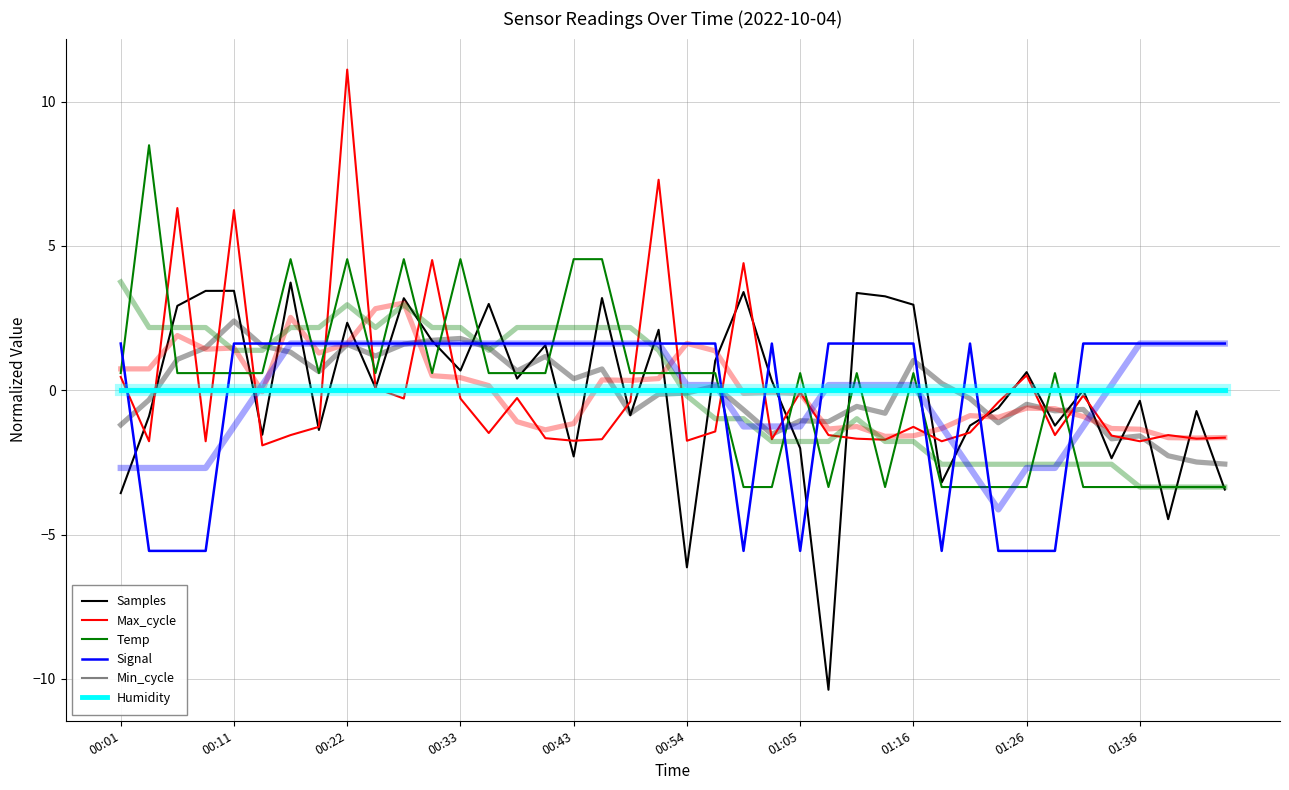

True or false: Signal has a value of 2.4 at 19.

False